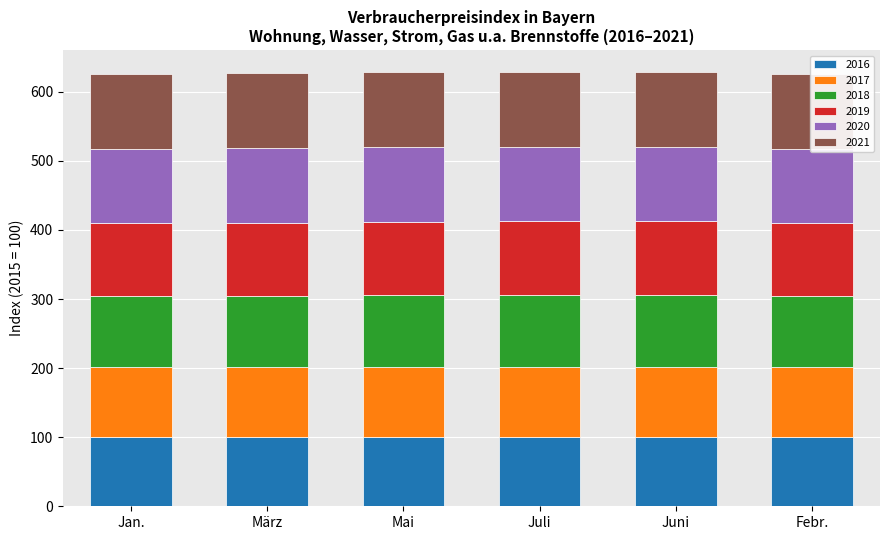

What is the label of the 4th bar from the left?

Juli